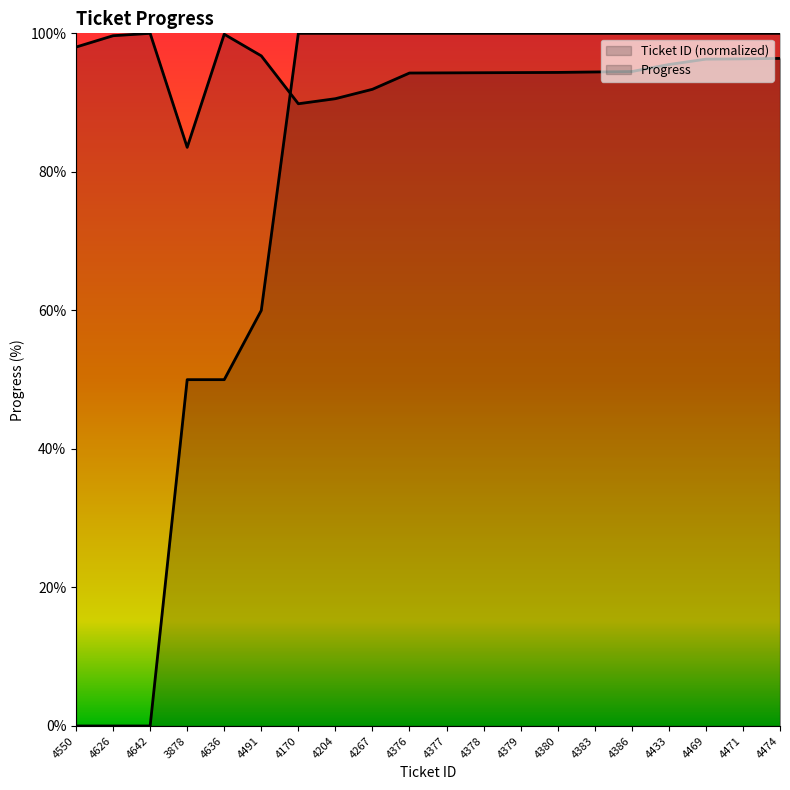

What is the spread (max minus min) of values at 4378?

5.7